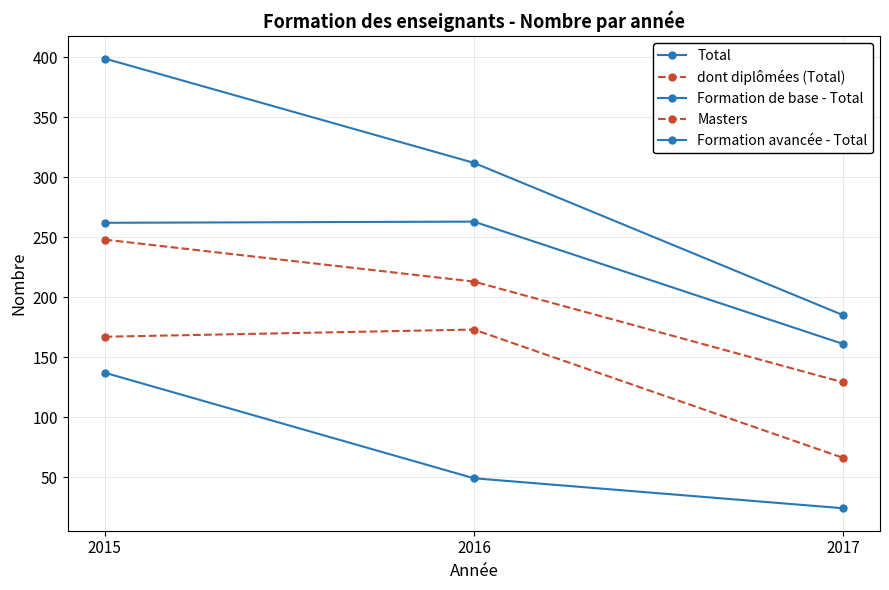

The value of dont diplômées (Total) at 2016 is 213. True or false?

True